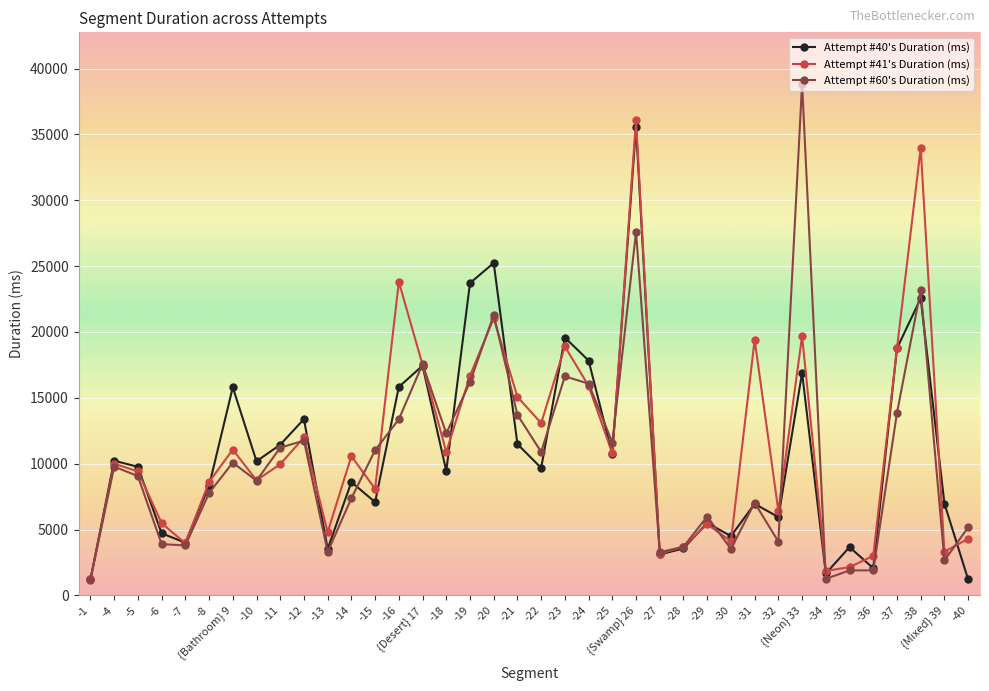

What is the maximum value shown in the chart?

38863